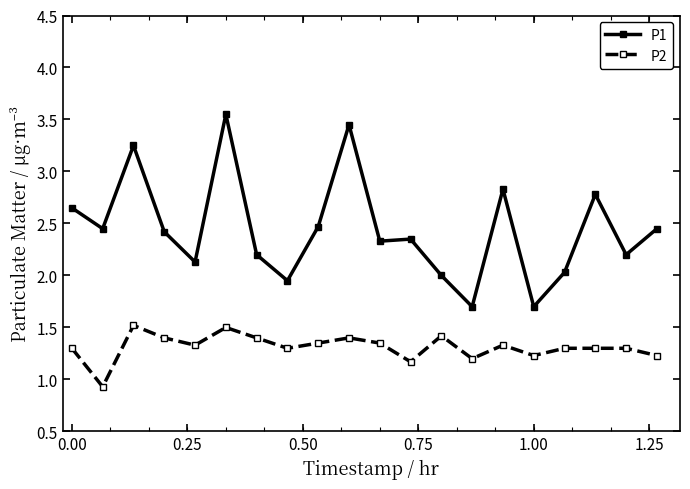

List the series in order of their overall mean, lowest first.

P2, P1